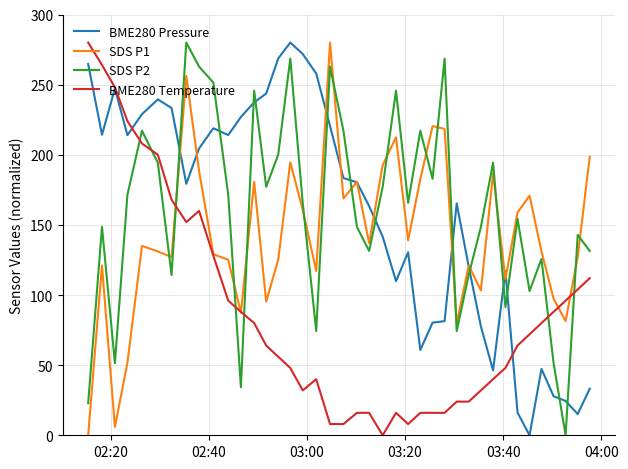

What is the difference between the second highest and minimum values in the BME280 Temperature series?

264.0